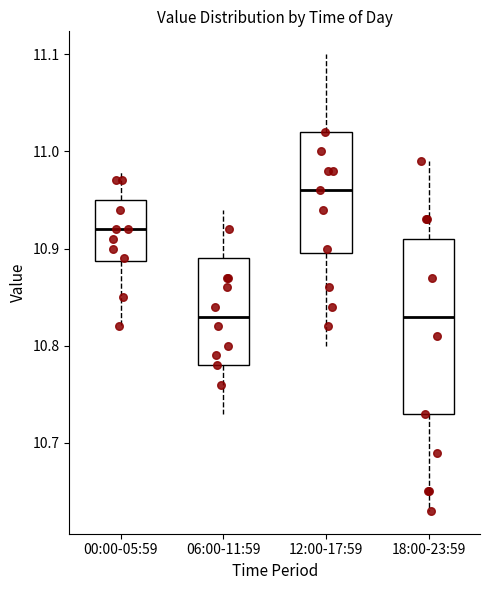

Comparing the boxes themselves (not the whiskers), which one is the tallest?

18:00-23:59